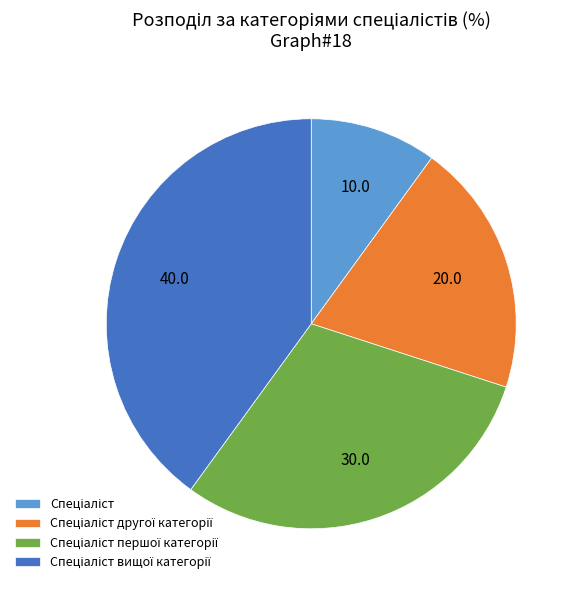

Is there a majority slice in this chart?

No